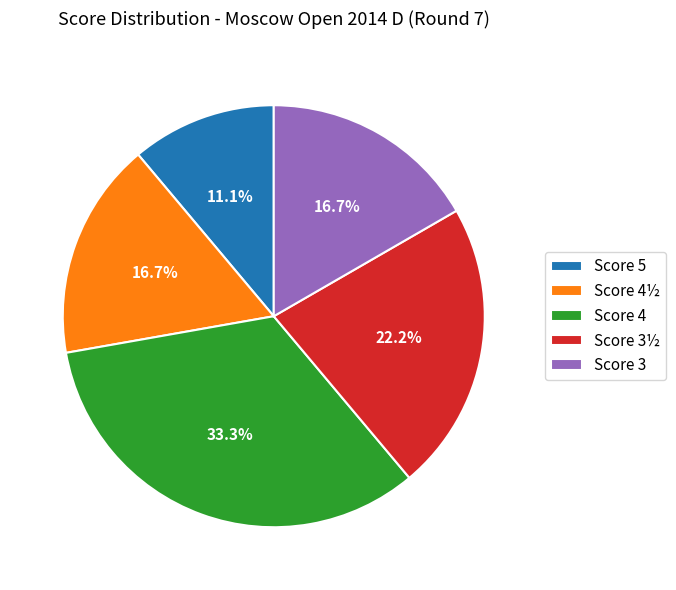

Does Score 5 account for over 50% of the chart?

No